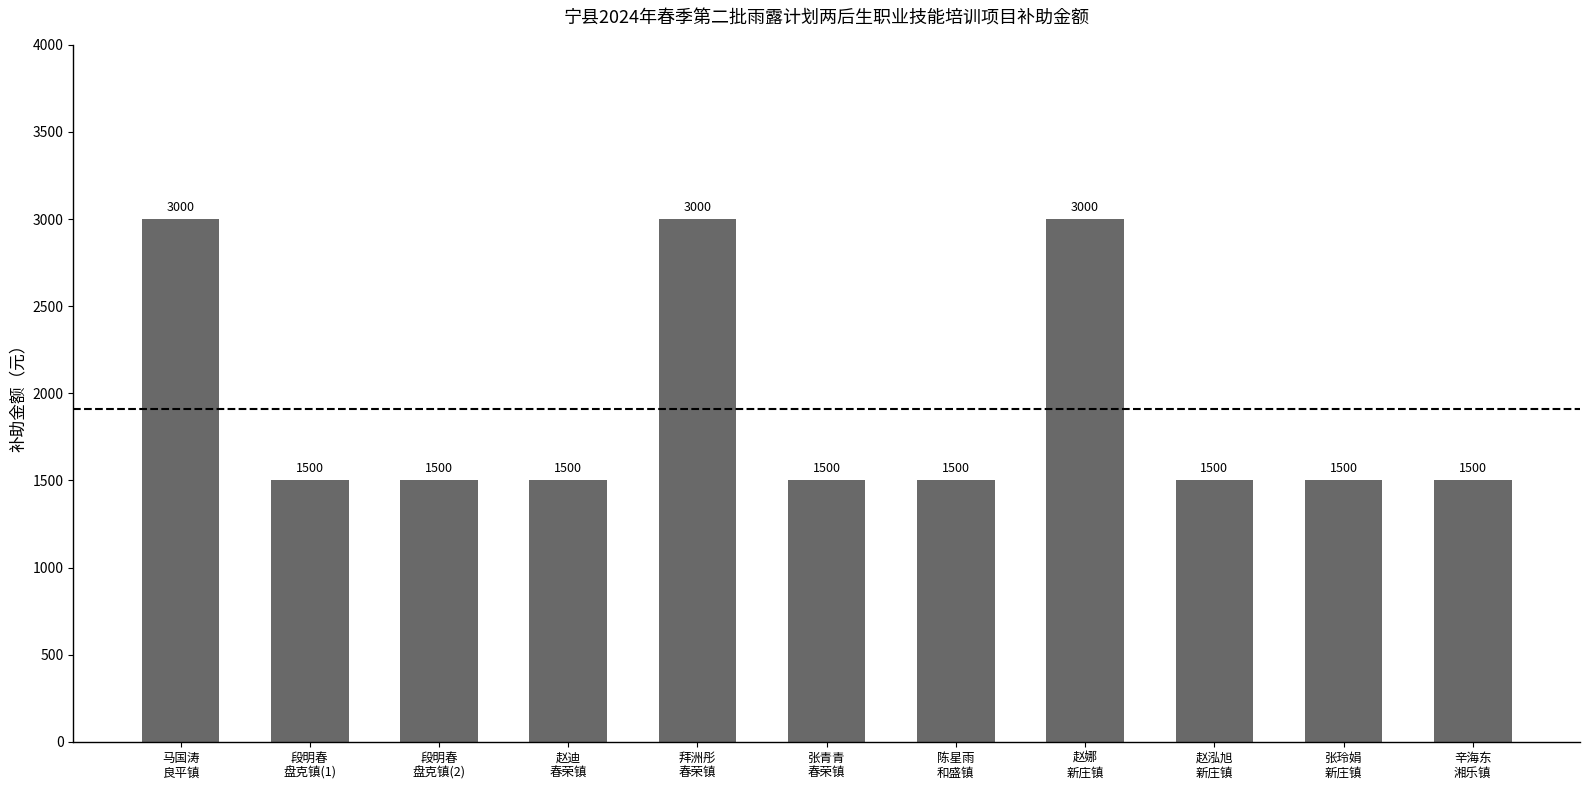

Are the bars horizontal?

No